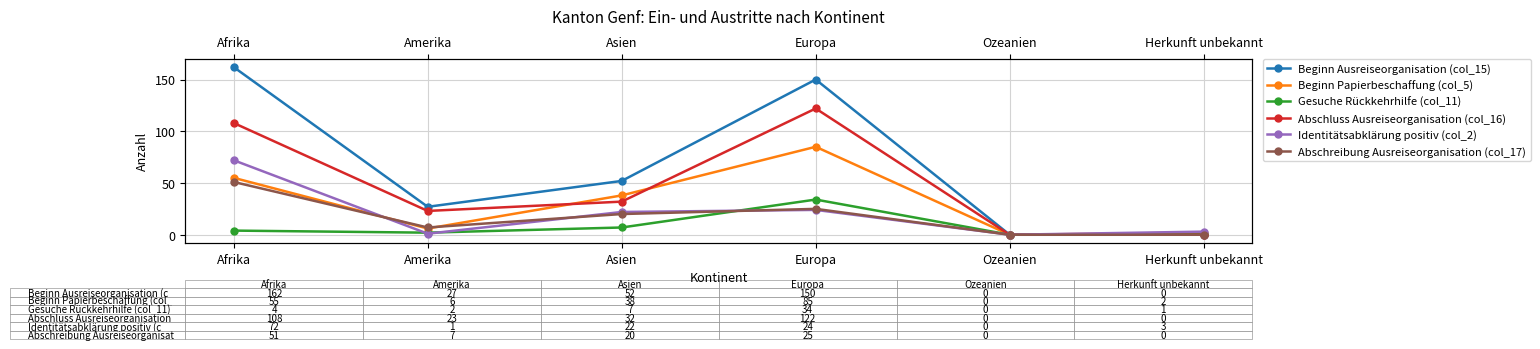

Where is the first local maximum for Beginn Ausreiseorganisation (col_15)?

Europa